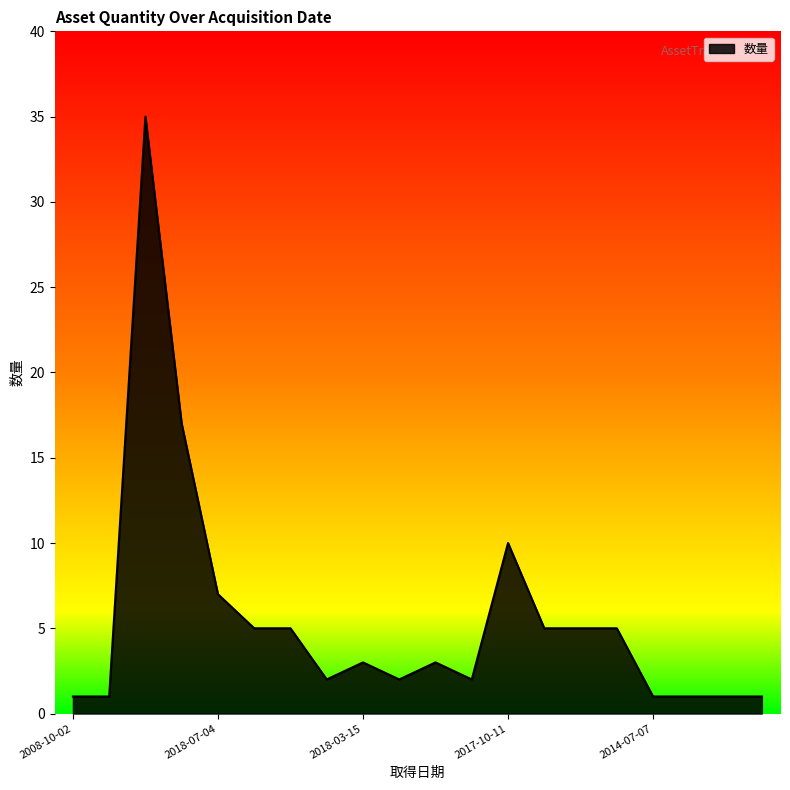

What is the greatest value displayed?

35